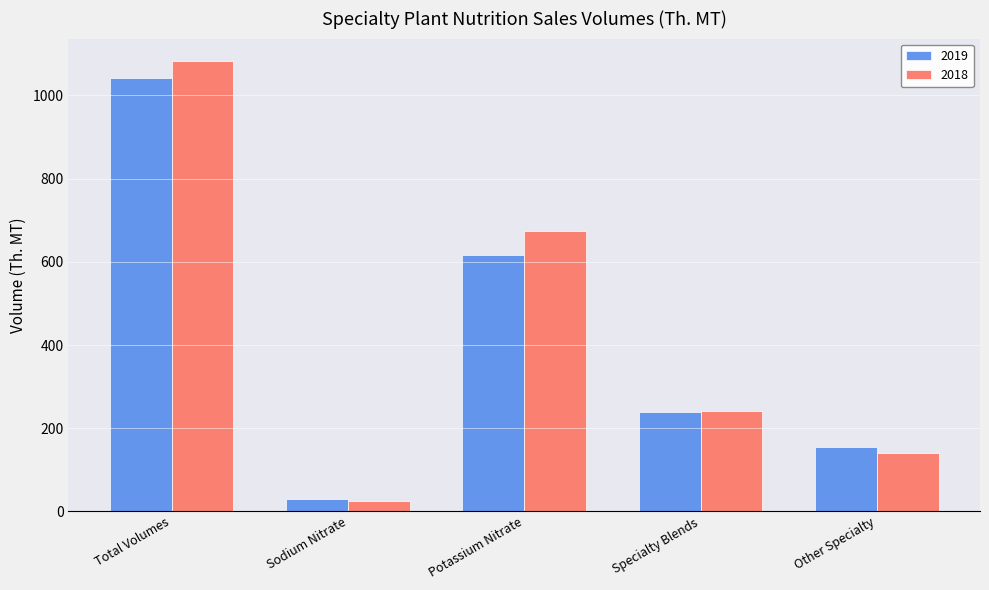

Are the bars grouped side by side (vs. stacked)?

Yes